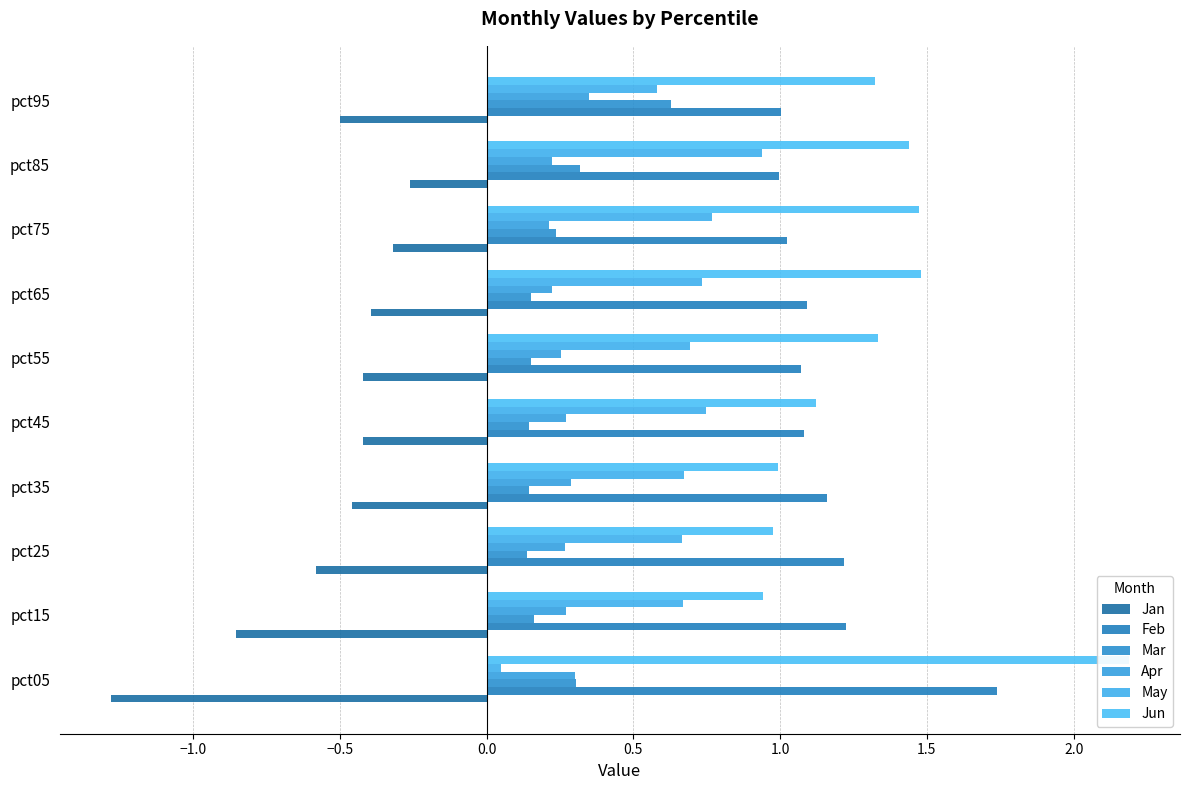

What is the difference between the May values at pct25 and pct65?

0.1